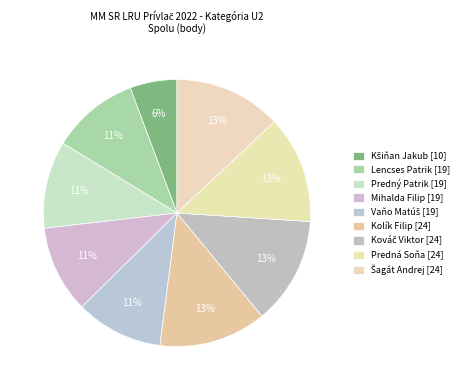

How many segments does this pie chart have?

9